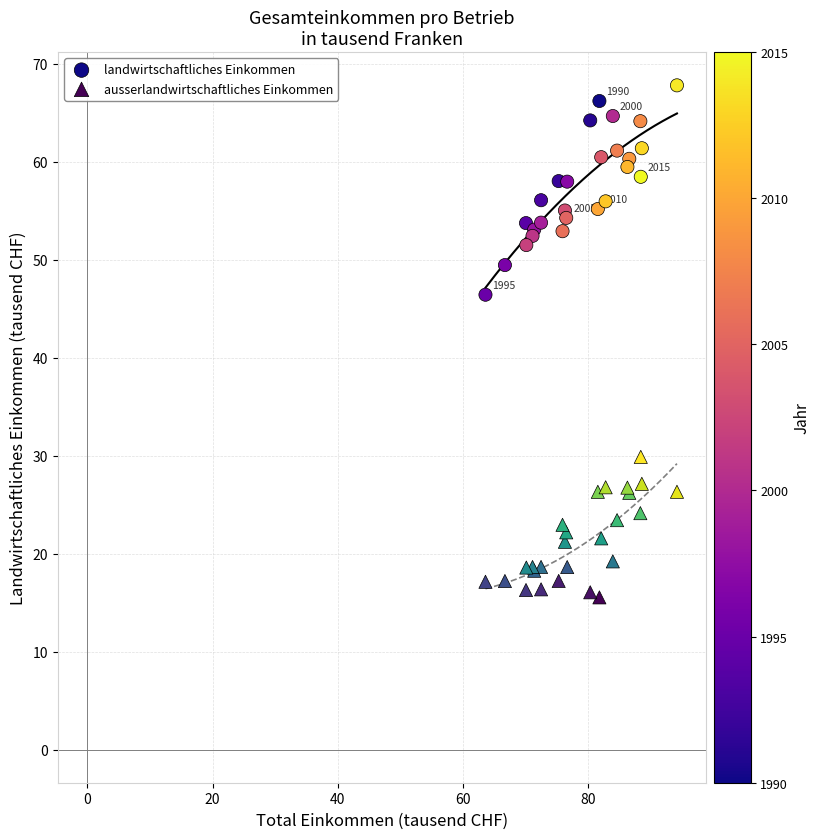

Across all series, what Y value is closest to 41?

46.4